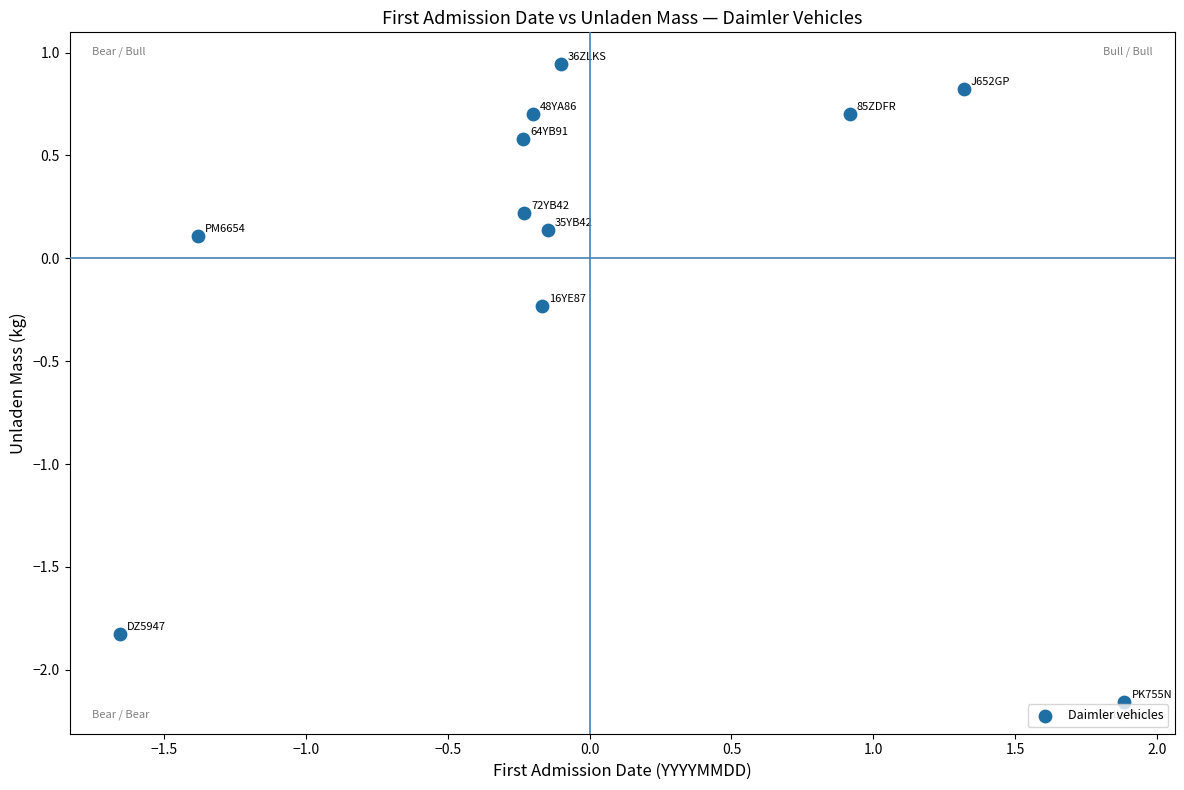

What is the range of Y values (max minus min)?

3.1